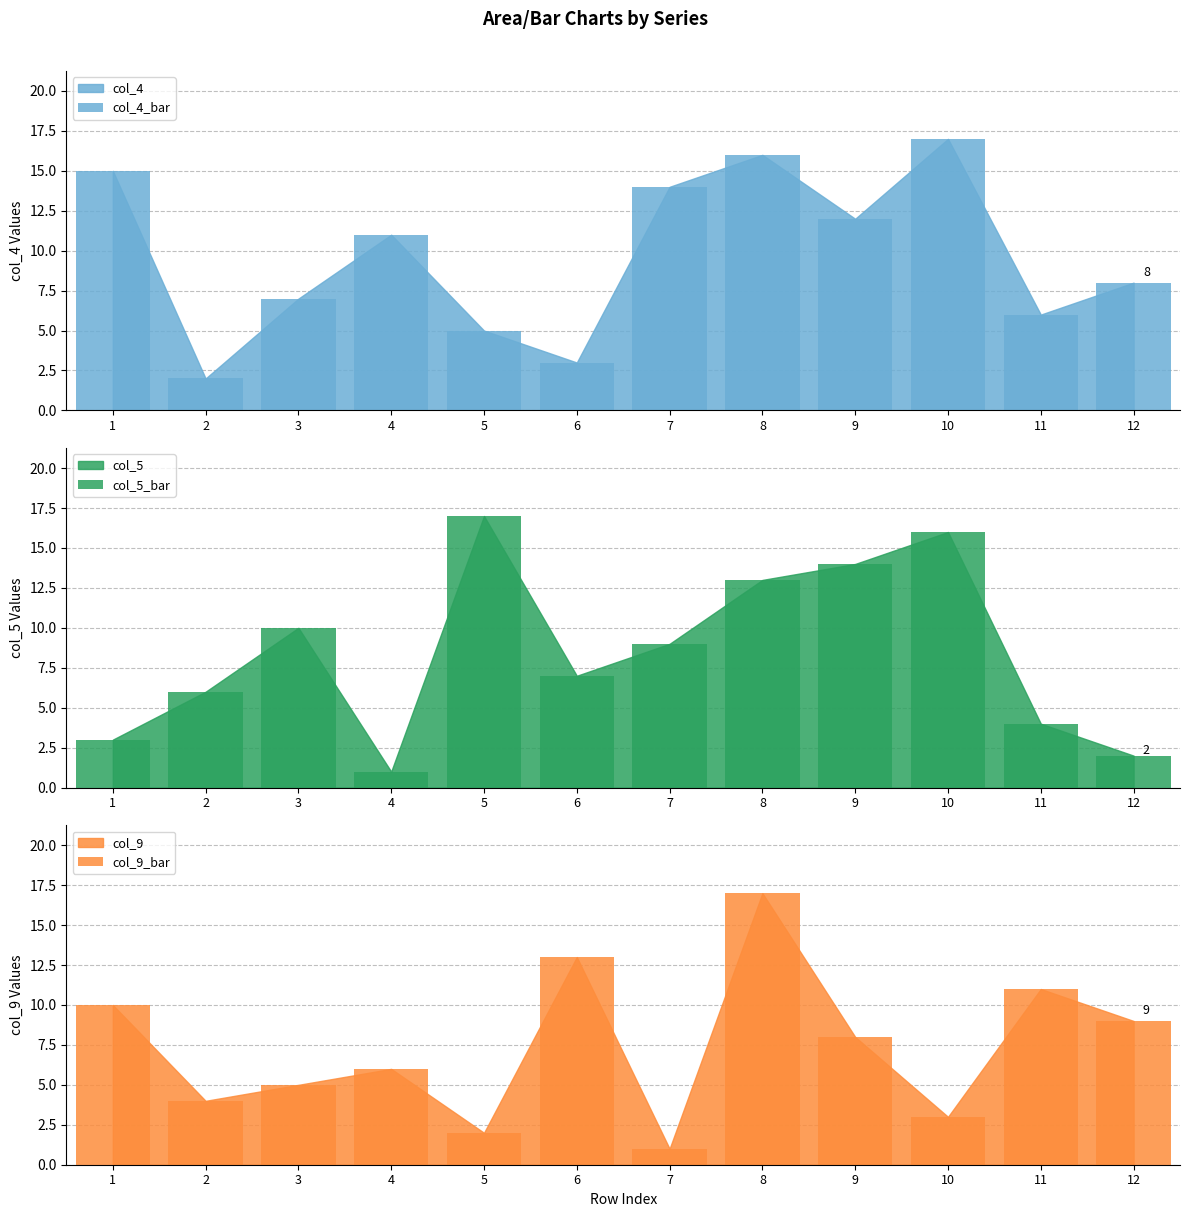

What value does the col_5_bar series have at 8?

13